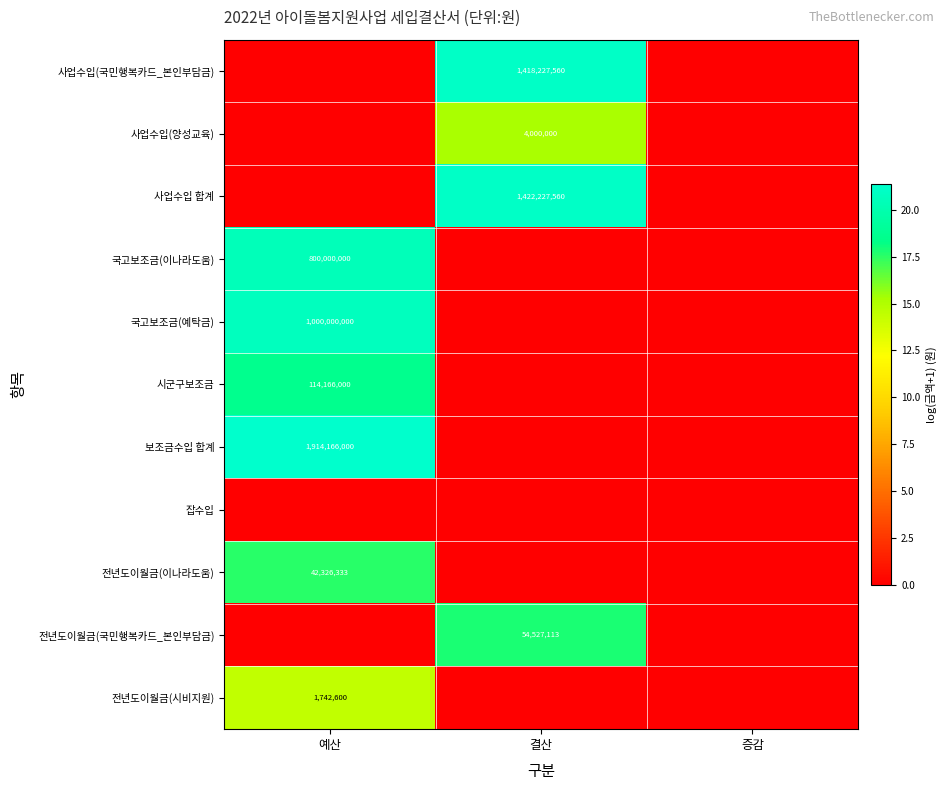

Is it true that 전년도이월금(국민행복카드_본인부담금) equals 0.0 at 예산?

True